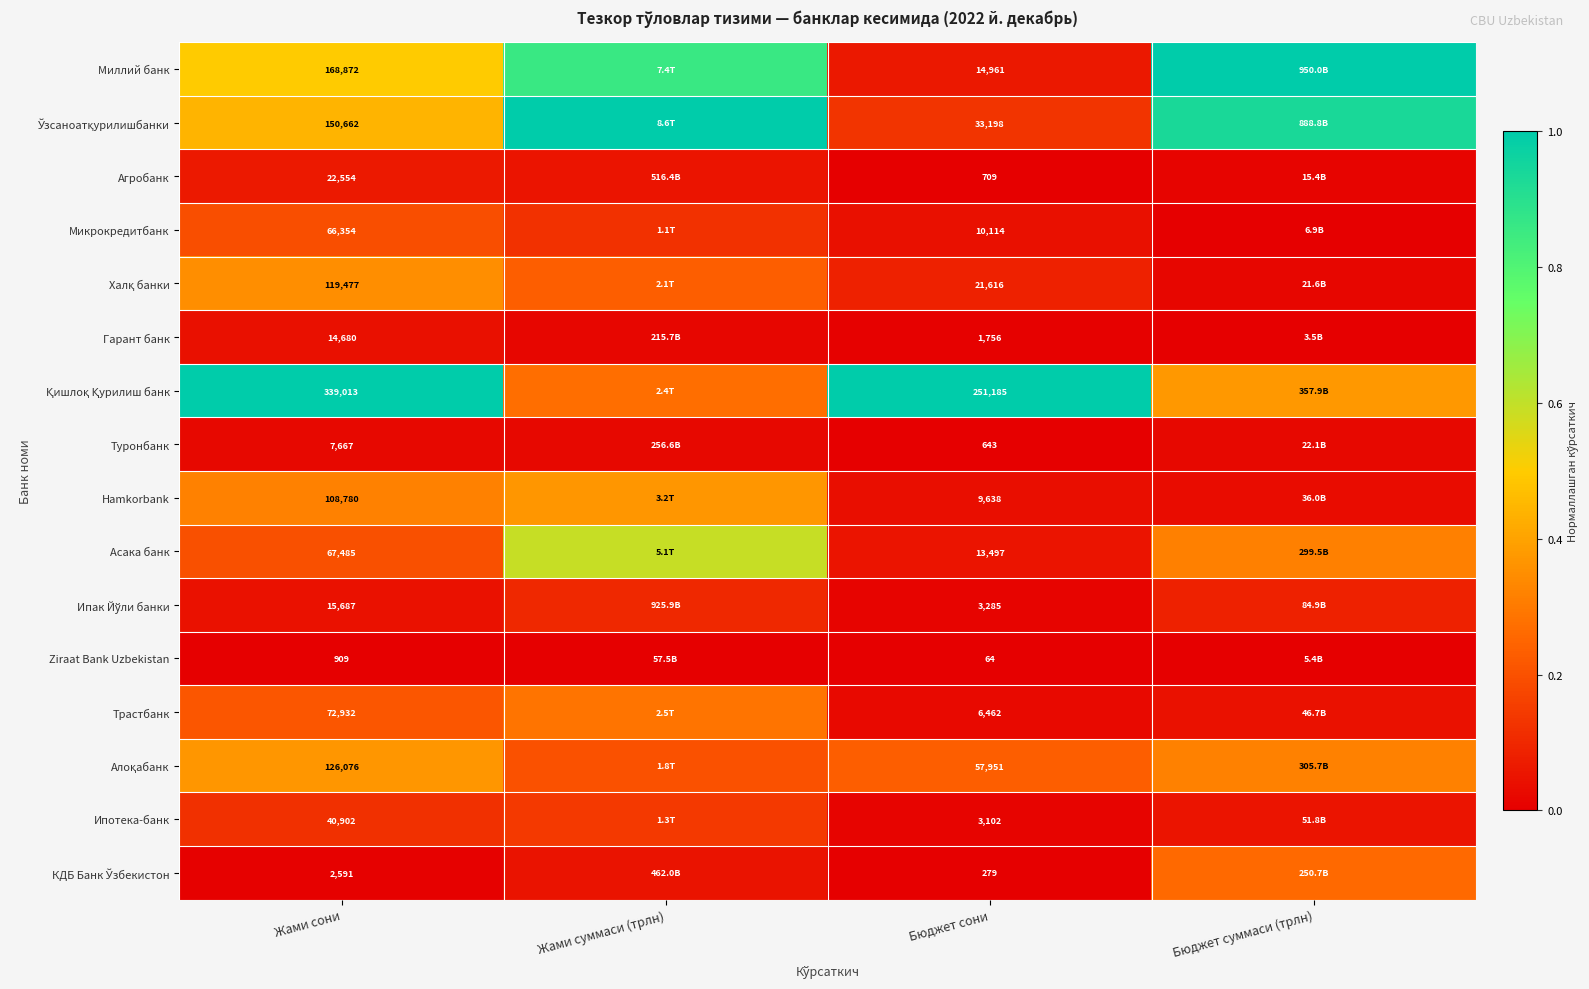

List the labels in order of Трастбанк value, largest first.

Жами суммаси (трлн), Жами сони, Бюджет суммаси (трлн), Бюджет сони